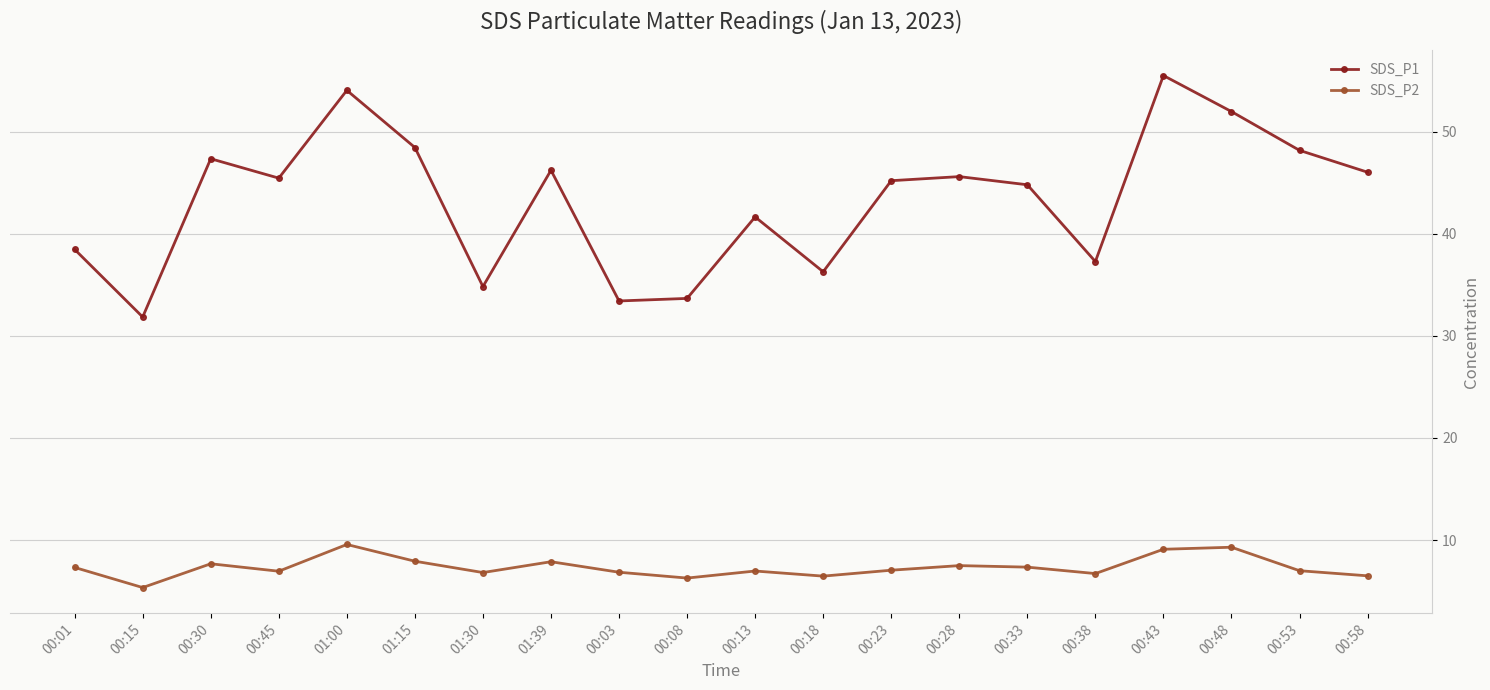

What is the value of the SDS_P2 point at the 7th from the left?

6.8